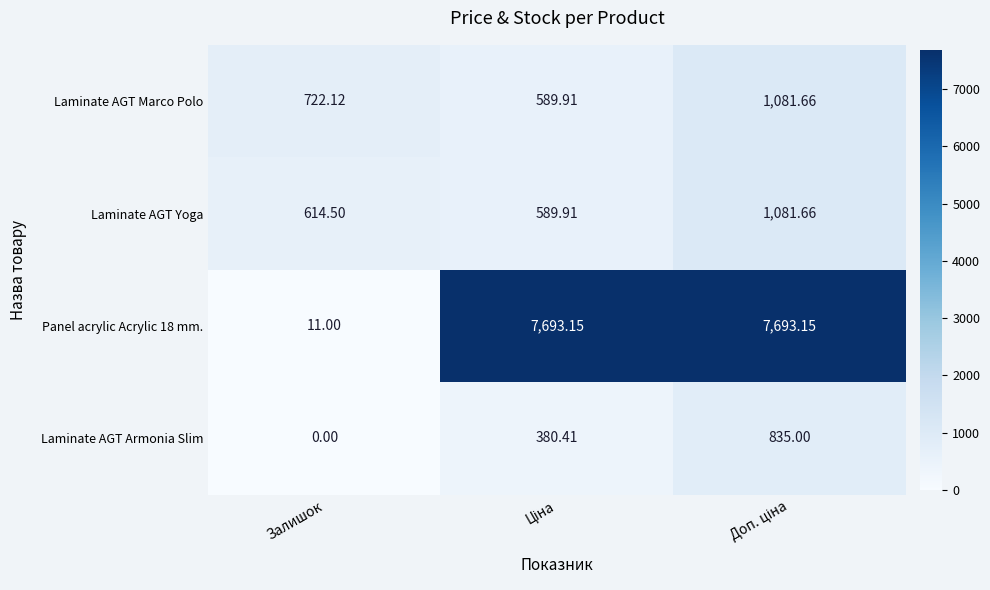

At which label does Laminate AGT Armonia Slim reach its minimum?

Залишок